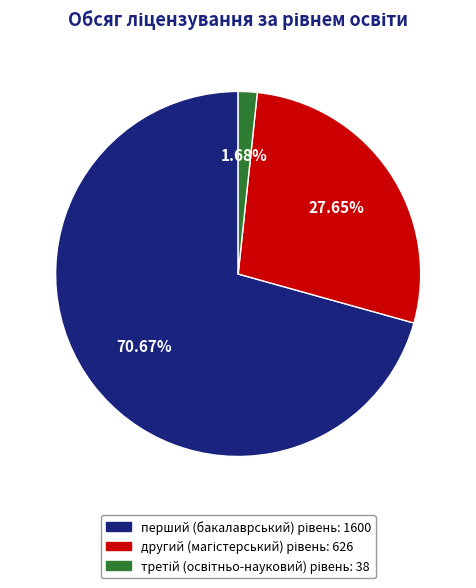

Does any single category account for the majority?

Yes